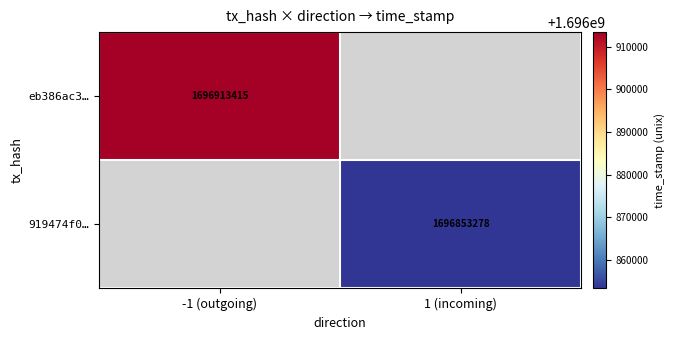

The eb386ac3… series shows 2878760092 at -1 (outgoing). True or false?

False